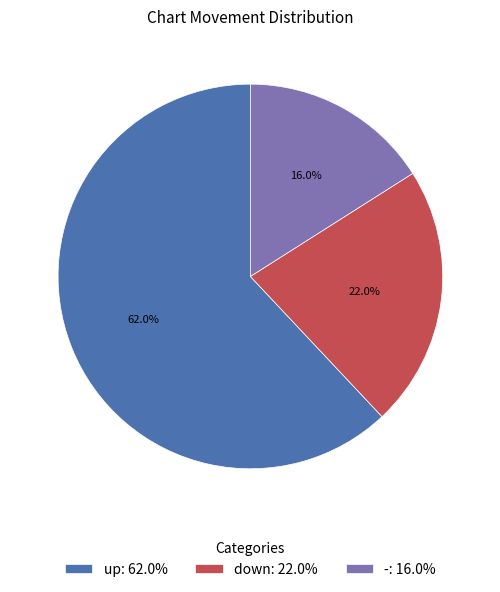

What is the largest slice in the pie chart?

up